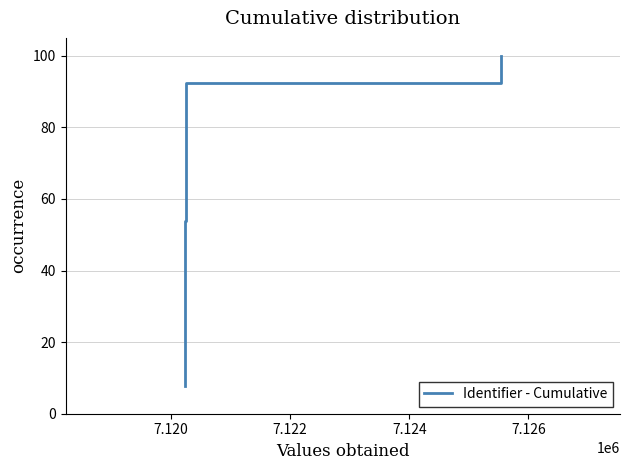

What is the maximum value shown in the chart?

100.0